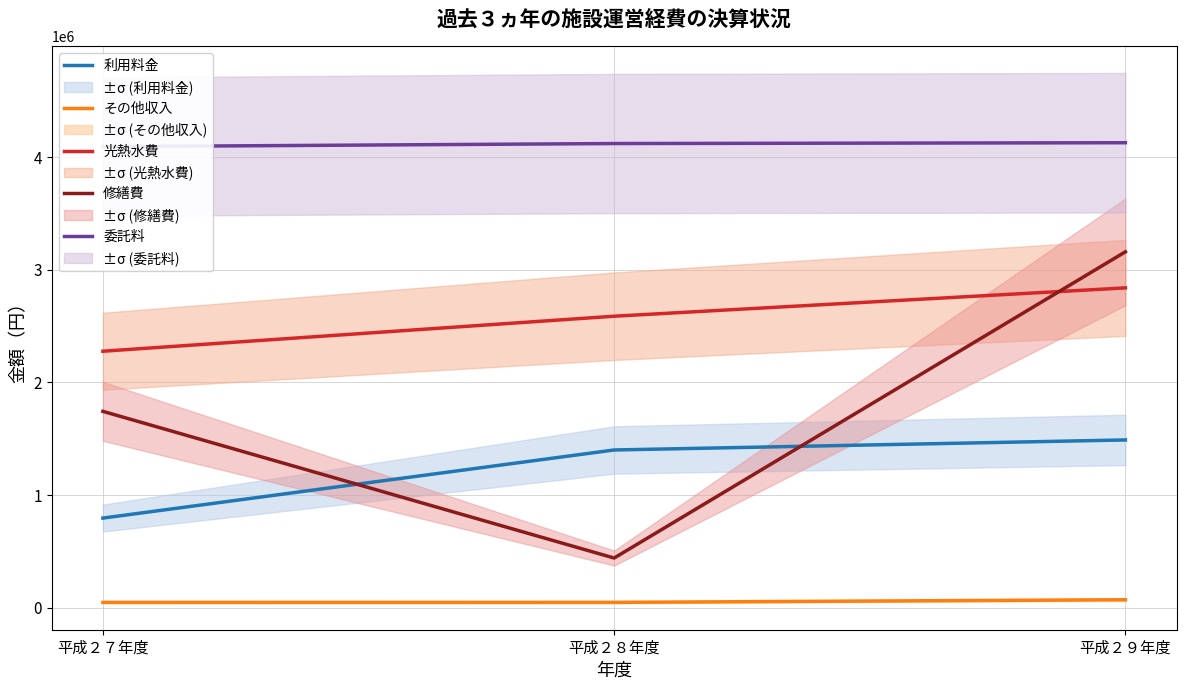

Which series has the largest total across all categories?

委託料